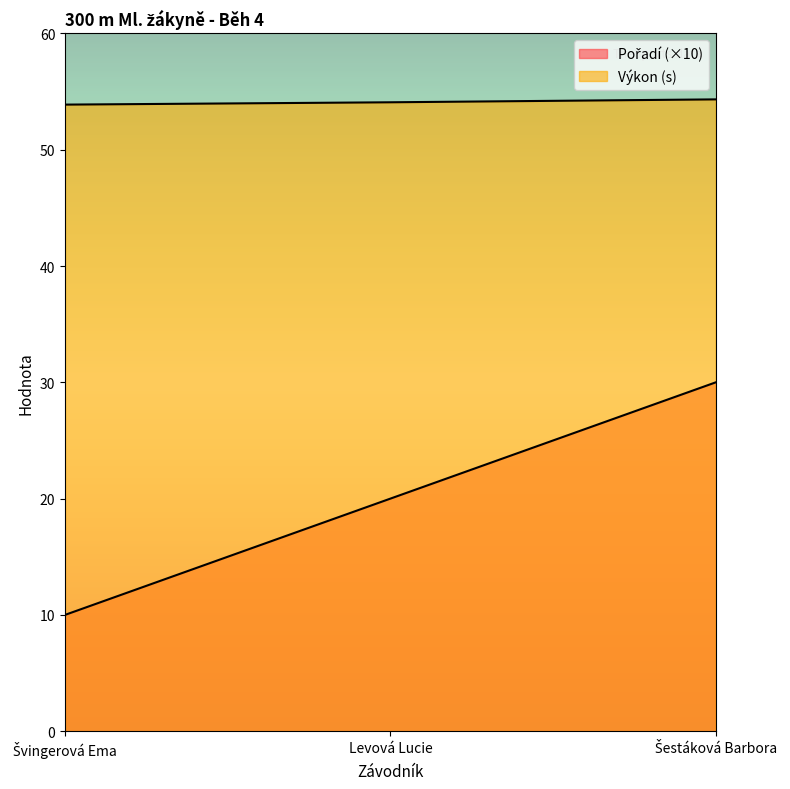

What position from the left is Švingerová Ema?

1